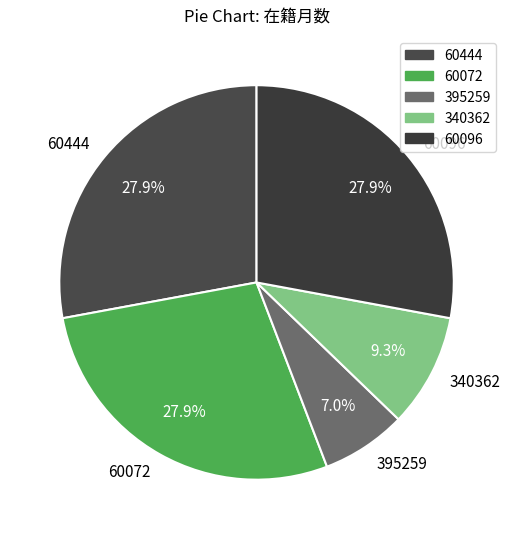

Which has a higher value, 395259 or 60096?

60096